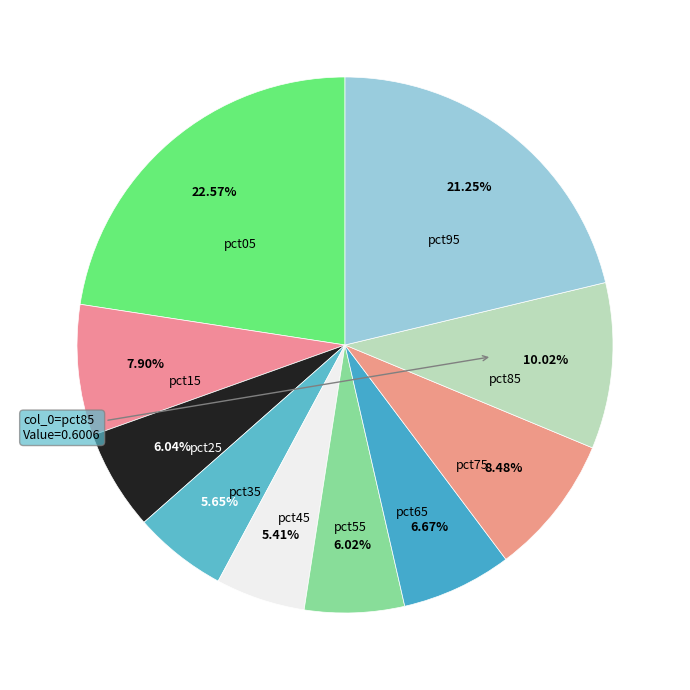

Is there any slice that represents more than half of the pie?

No